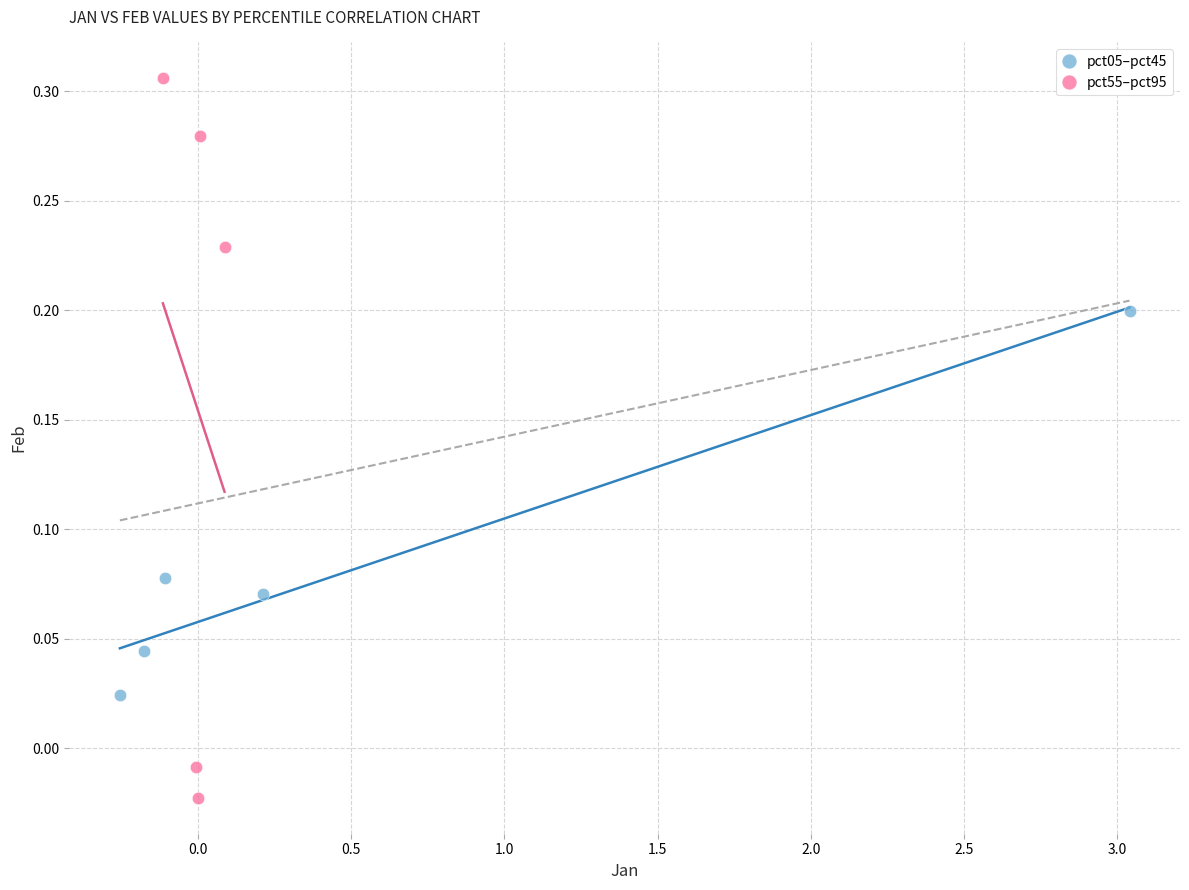

Which series contains the highest Y value?

pct55–pct95